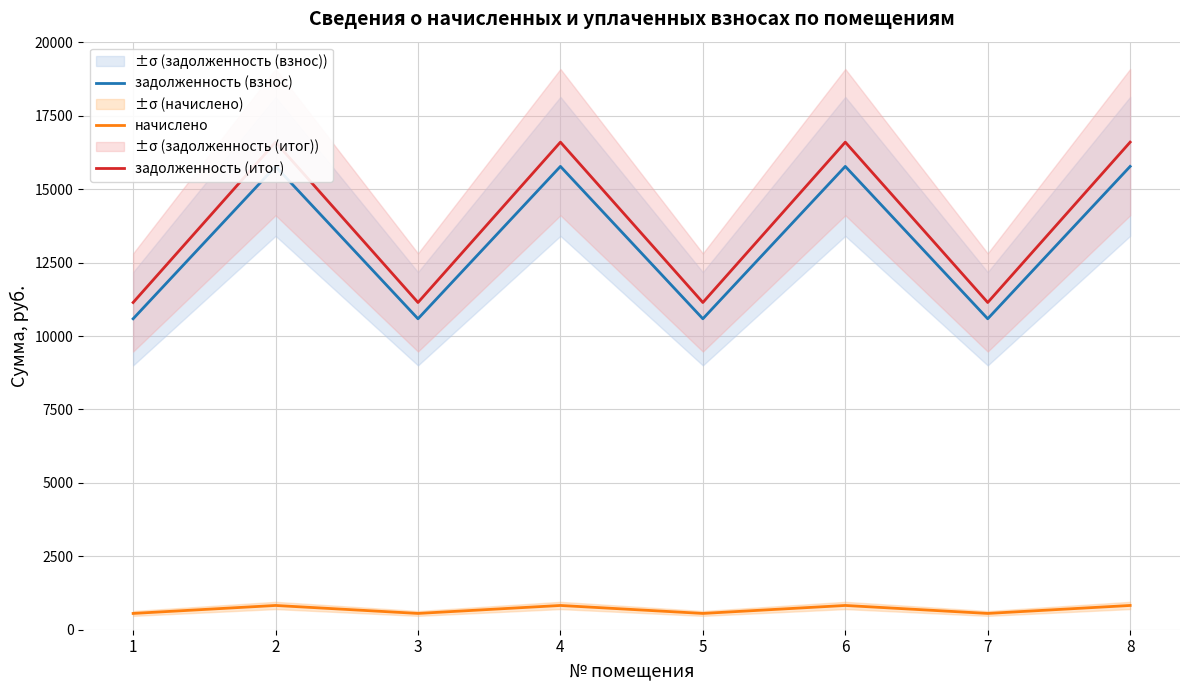

At which category does задолженность (итог) reach its first local valley?

3